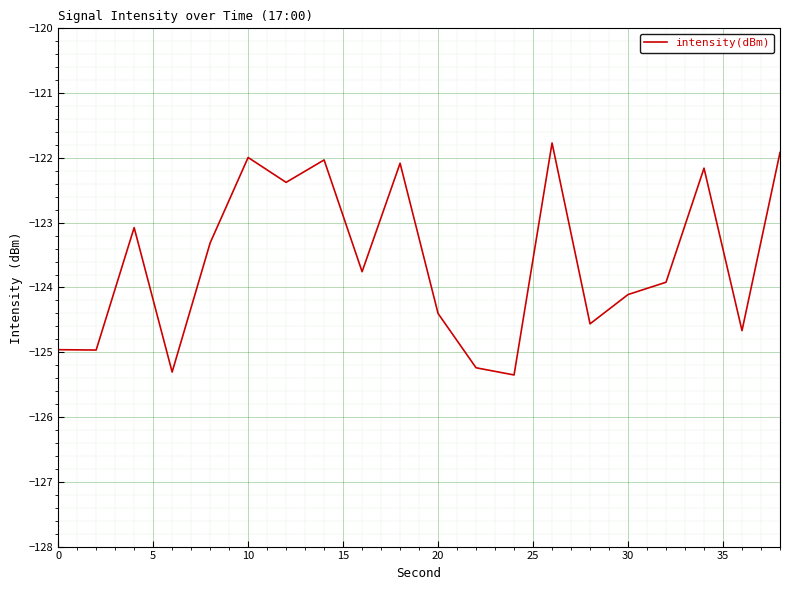

What is the greatest value displayed?

-121.8